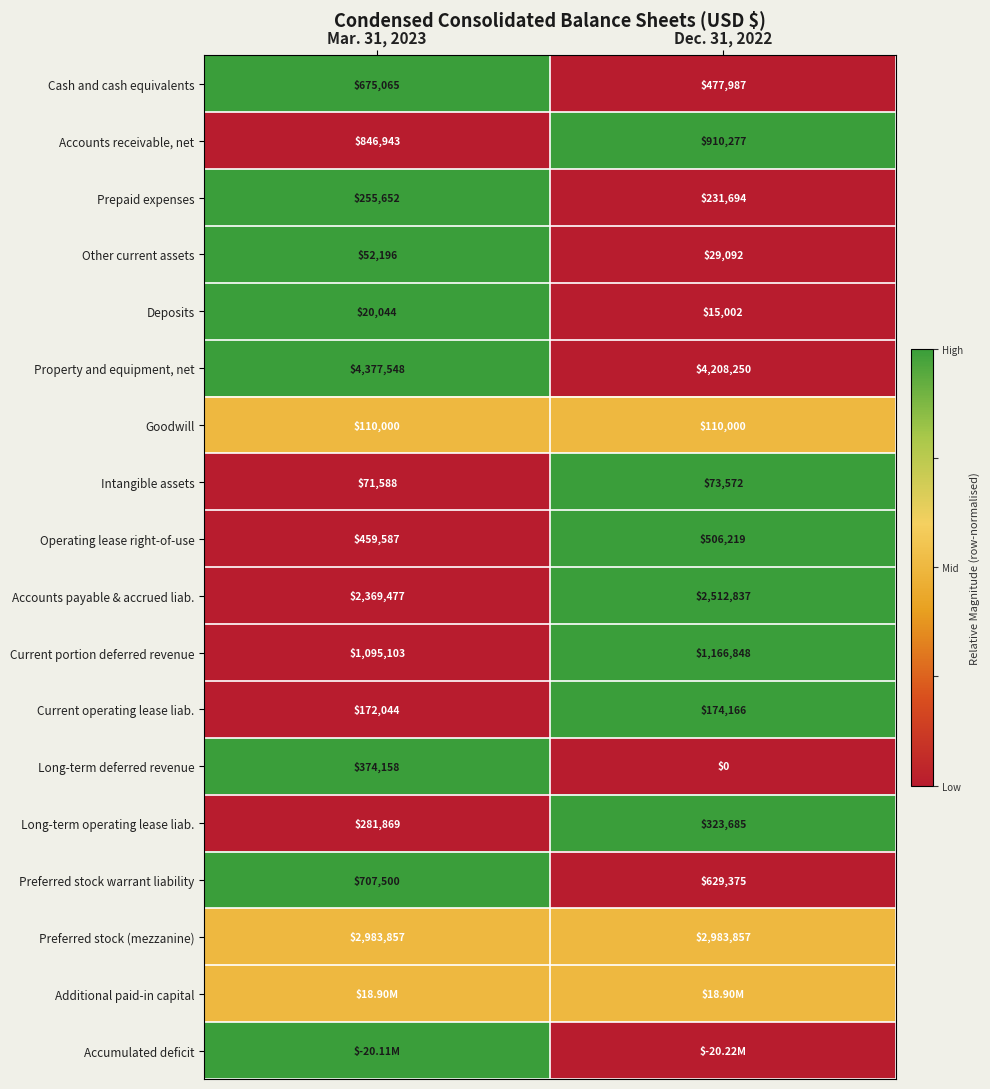

What is the average value of the Current operating lease liab. series?

173105.0